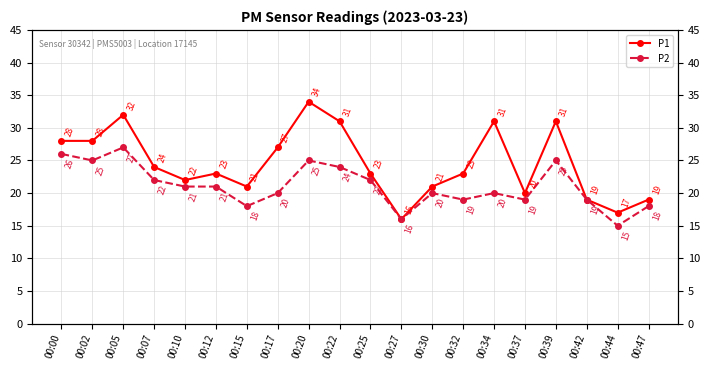

Does the chart display data point markers on the line(s)?

Yes